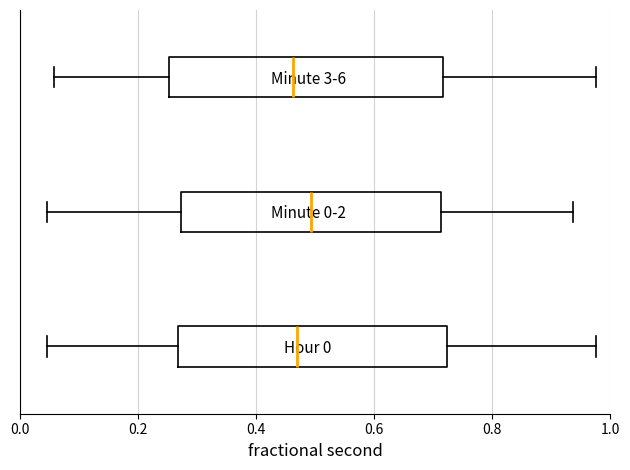

Reading bottom to top, read every box against the x-axis: the position of its median line, the range the box covers, and the ends of its whiskers. The values are not printed on the chart, so give them approximately, as read against the axis.

Hour 0: median 0.48, box 0.26 to 0.72, whiskers 0.04 to 0.98
Minute 0-2: median 0.50, box 0.28 to 0.72, whiskers 0.04 to 0.94
Minute 3-6: median 0.46, box 0.26 to 0.72, whiskers 0.06 to 0.98